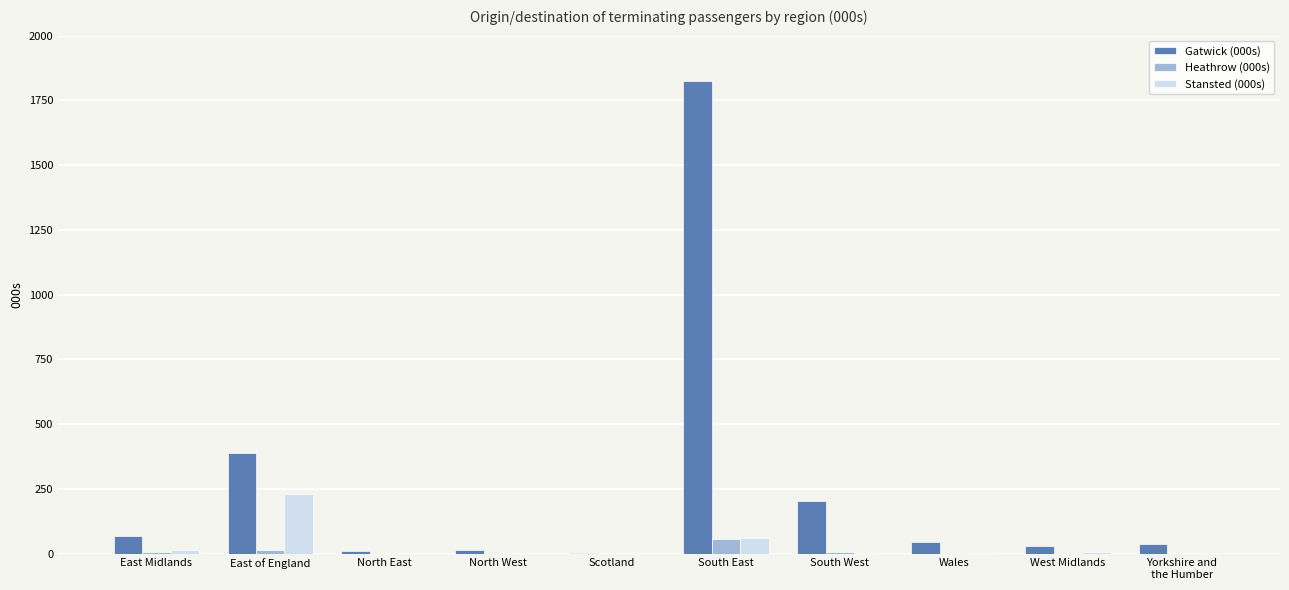

What is the sum of all Gatwick (000s) values?

2620.7